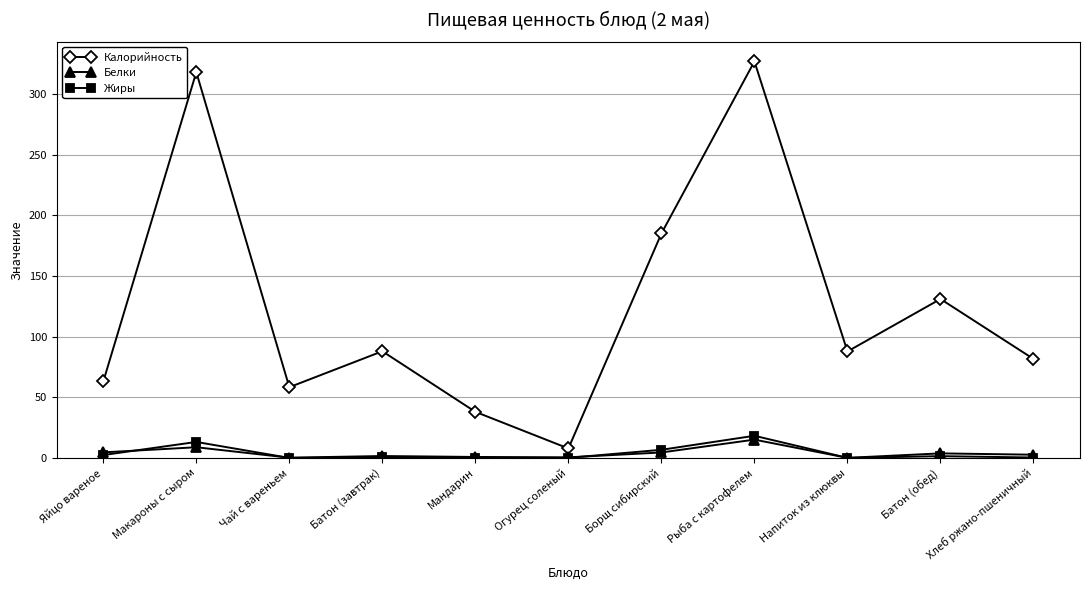

At Рыба с картофелем, list the series in order from largest to smallest.

Калорийность, Жиры, Белки